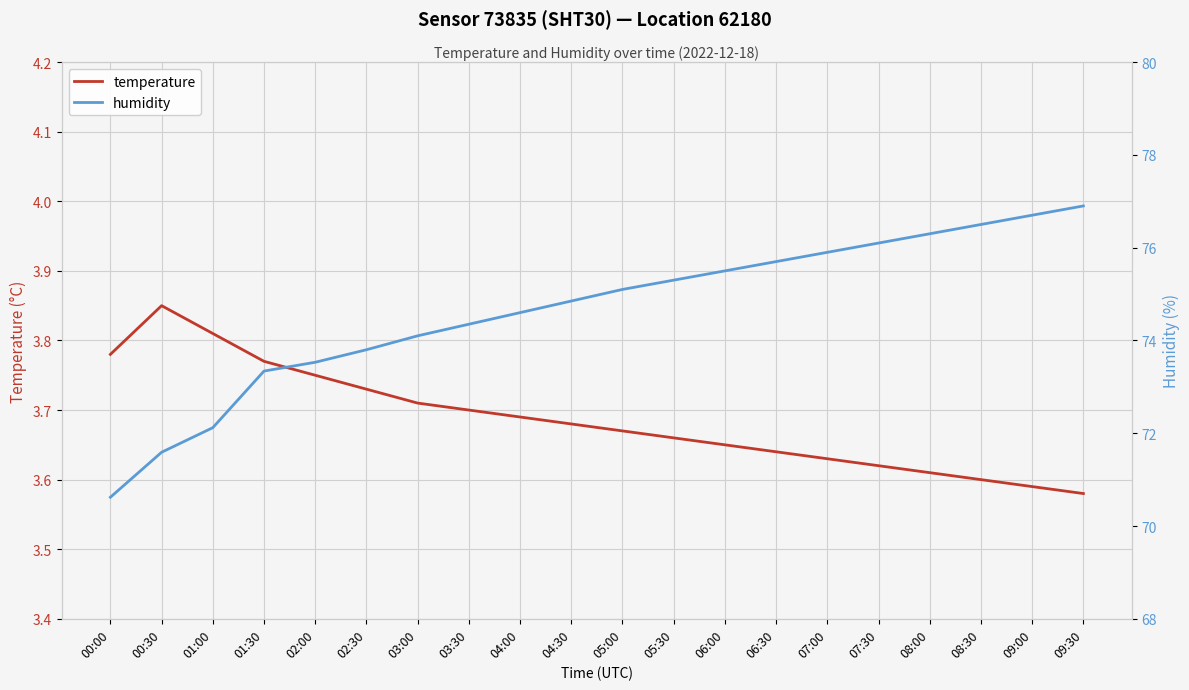

Rank the categories by temperature value from lowest to highest.

09:30, 09:00, 08:30, 08:00, 07:30, 07:00, 06:30, 06:00, 05:30, 05:00, 04:30, 04:00, 03:30, 03:00, 02:30, 02:00, 01:30, 00:00, 01:00, 00:30